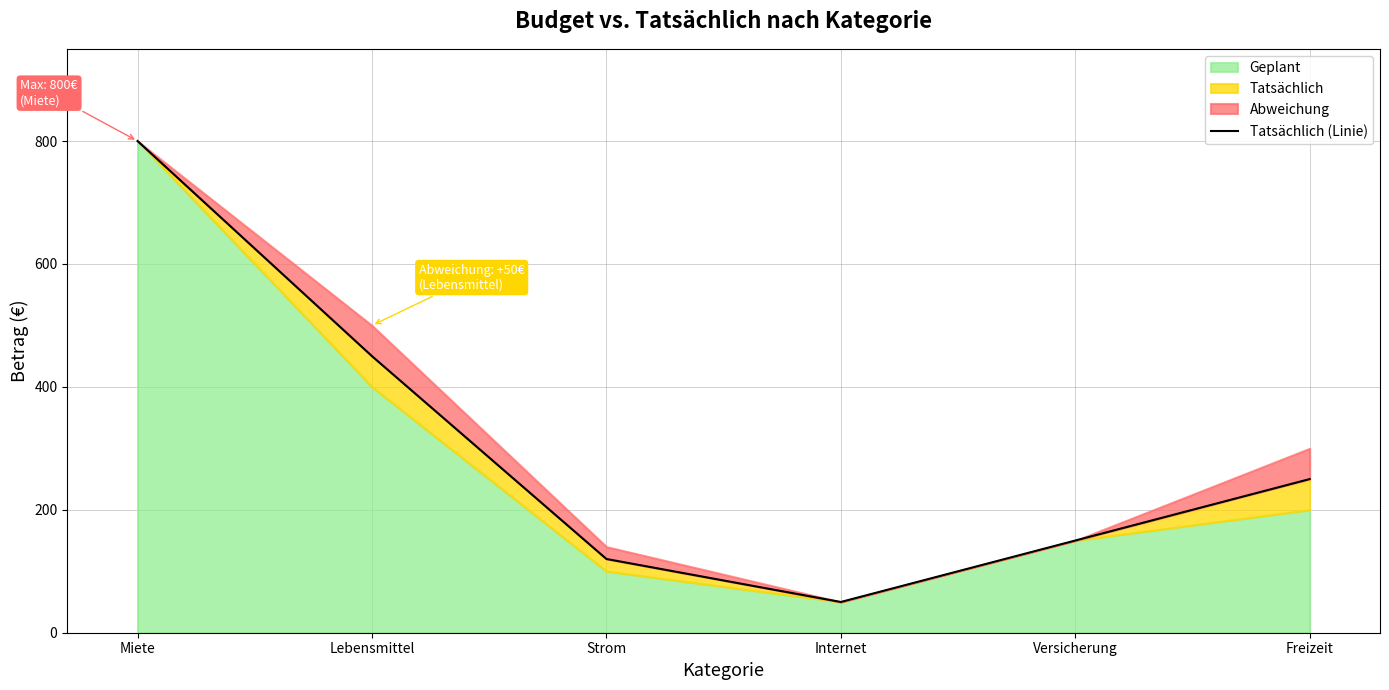

True or false: the data has more than 0 interior local peaks.

False